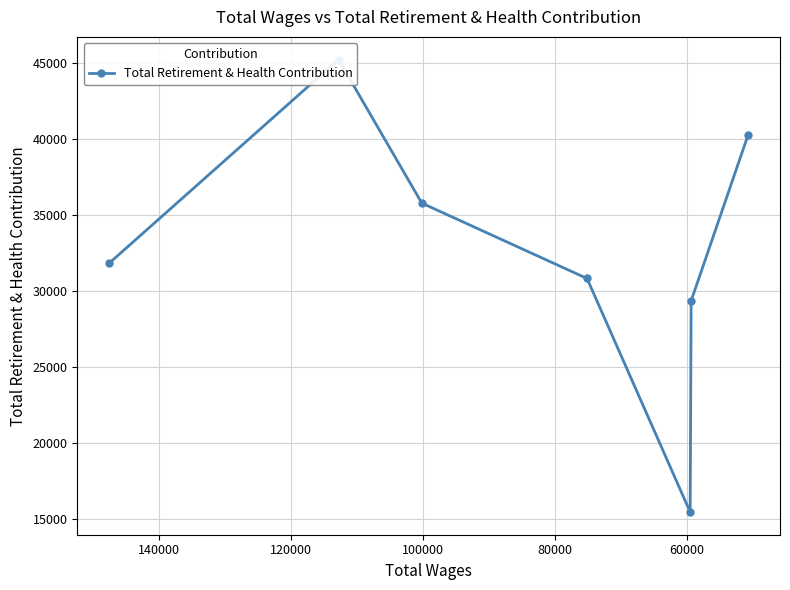

How many points are lower than both their immediate neighbors (excluding endpoints)?

1